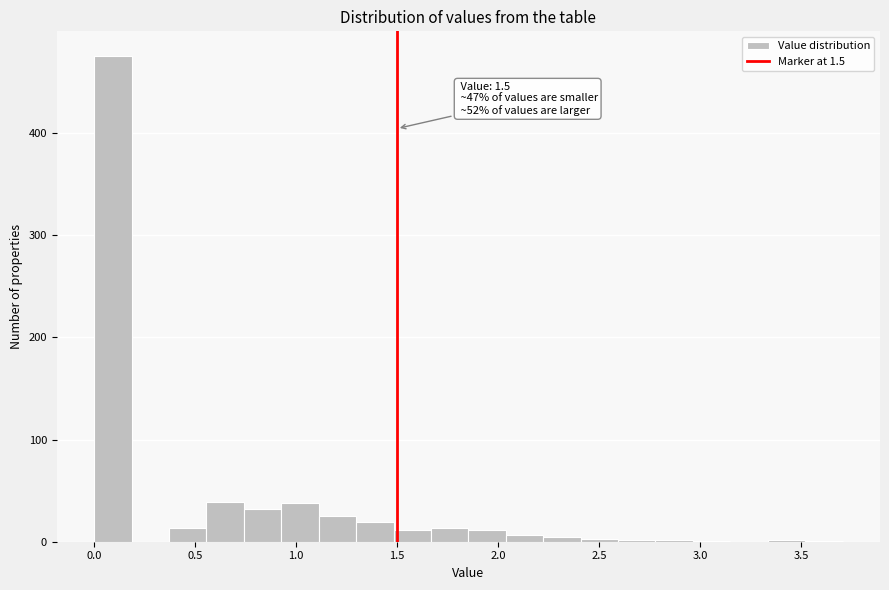

Around what value on the x-axis is the tallest bar? Give the approximate position of its centre, as read against the axis.

0.10